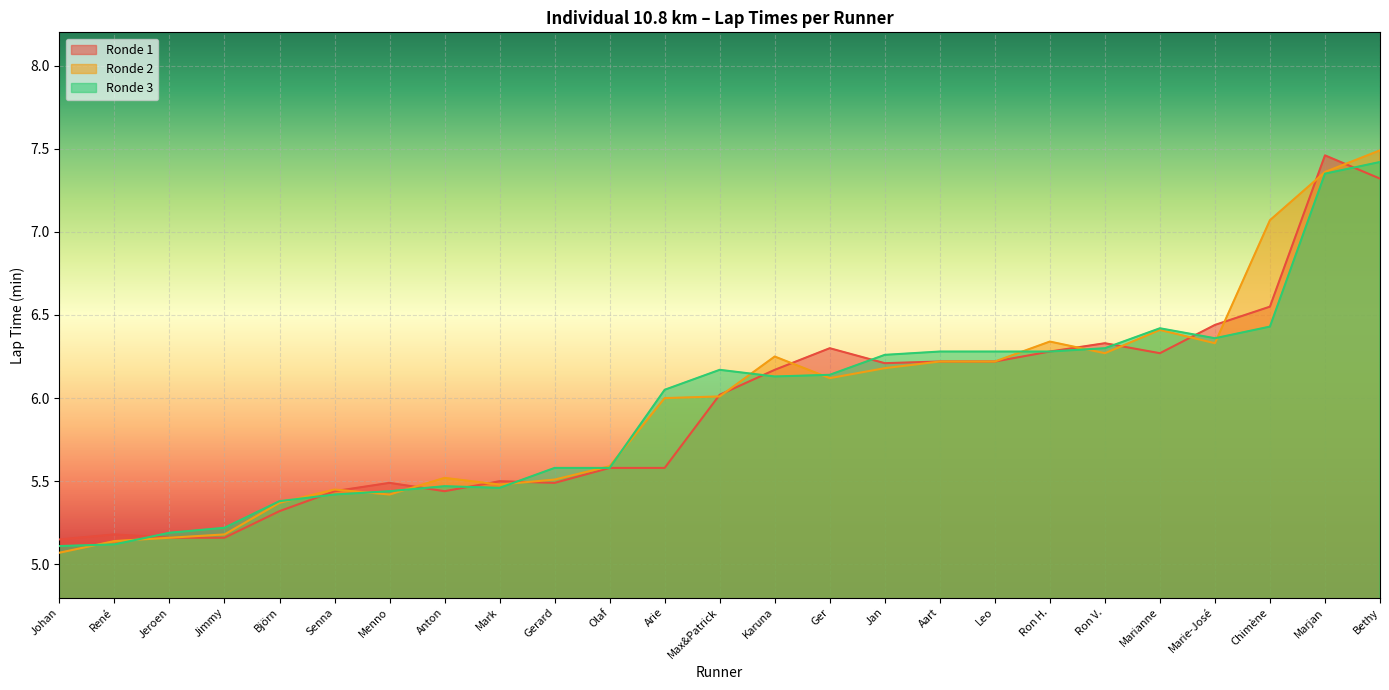

What is the greatest value displayed?

7.5